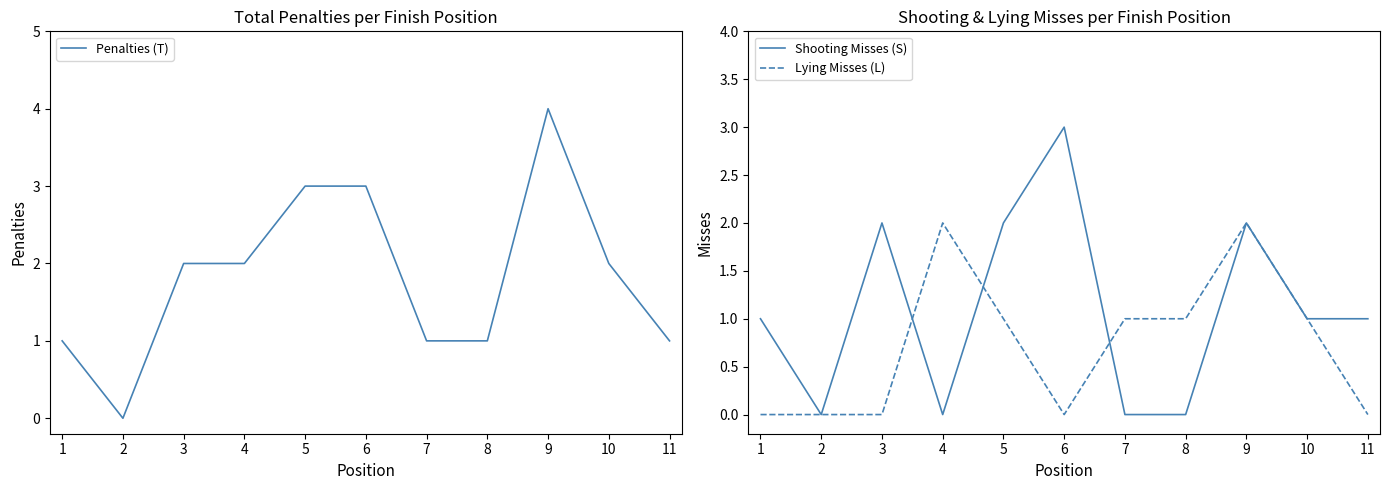

True or false: Lying Misses (L) and Penalties (T) intersect in this chart.

False